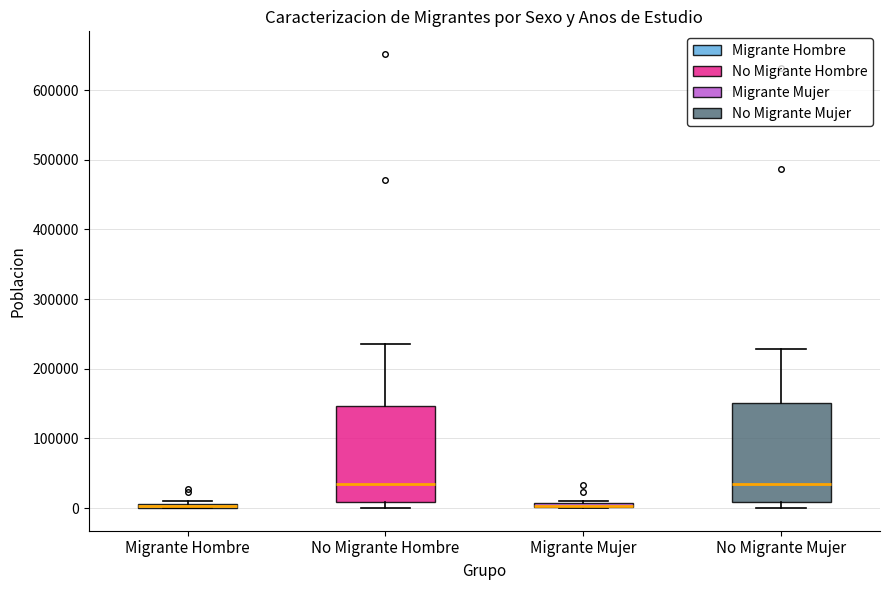

Where is the lower edge of the box for Migrante Mujer on the y-axis? The values are not printed on the chart, so give them approximately, as read against the axis.

0